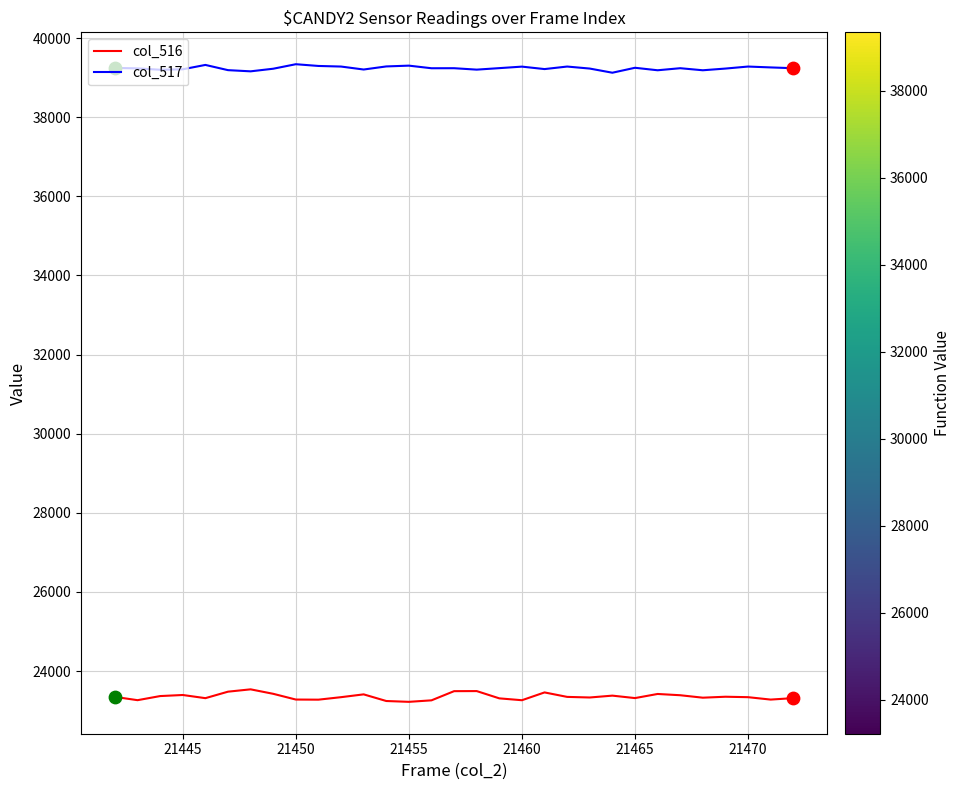

Which series has the largest total across all categories?

col_517